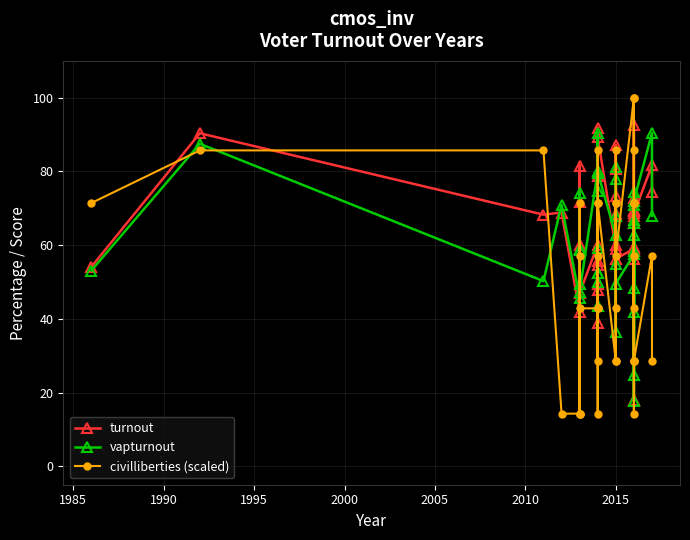

Which series ends up on top after the final intersection of civilliberties (scaled) and vapturnout?

vapturnout